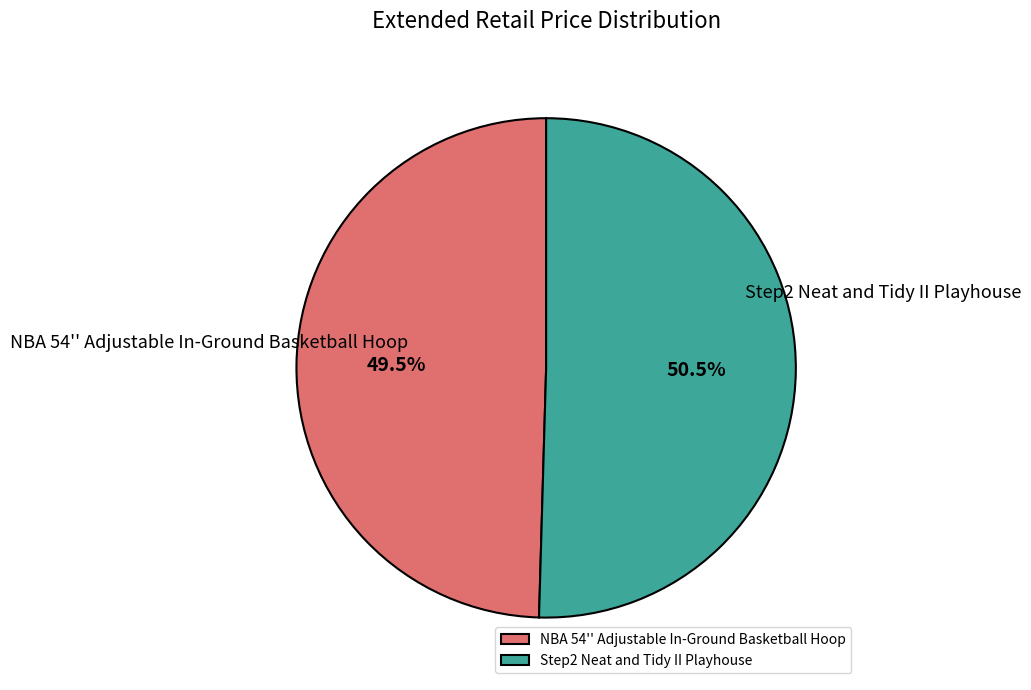

Approximately how many times larger is the value at Step2 Neat and Tidy II Playhouse compared to NBA 54'' Adjustable In-Ground Basketball Hoop?

1.0